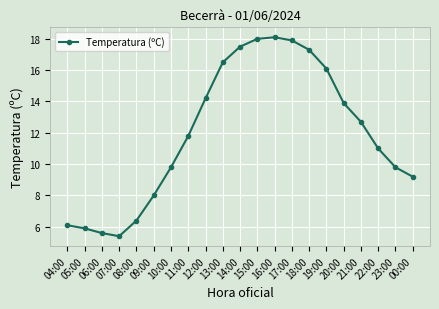

What is the difference between the maximum and minimum values?

12.7